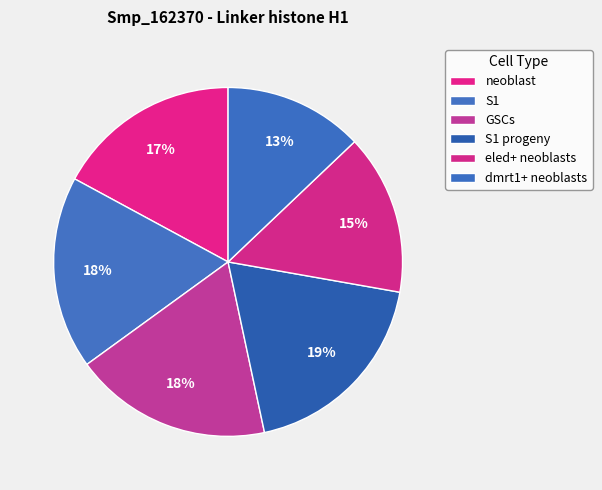

How many slices are in this pie chart?

6